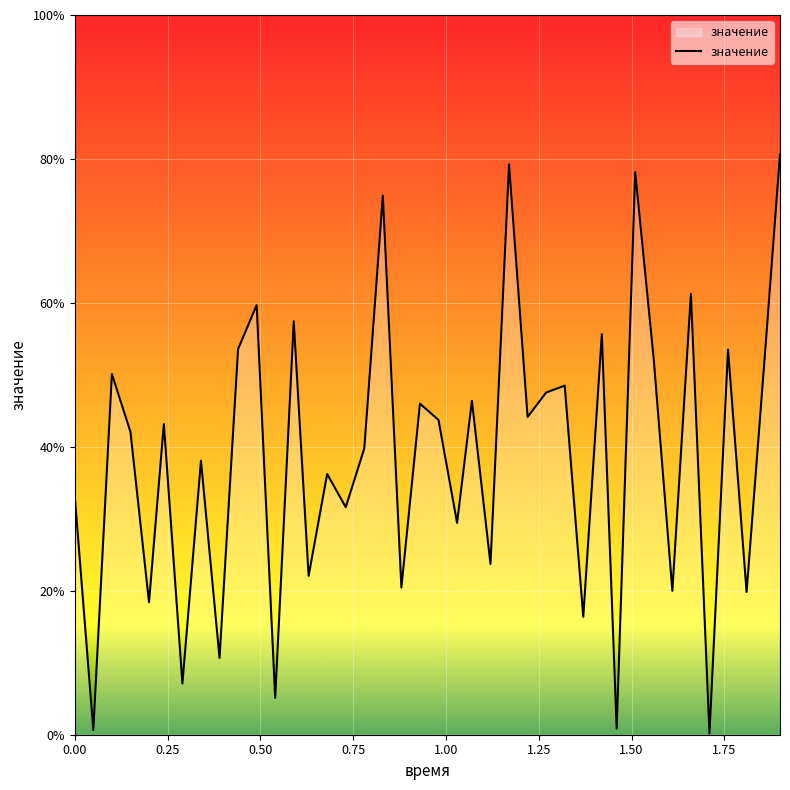

What is the greatest value displayed?

80.6